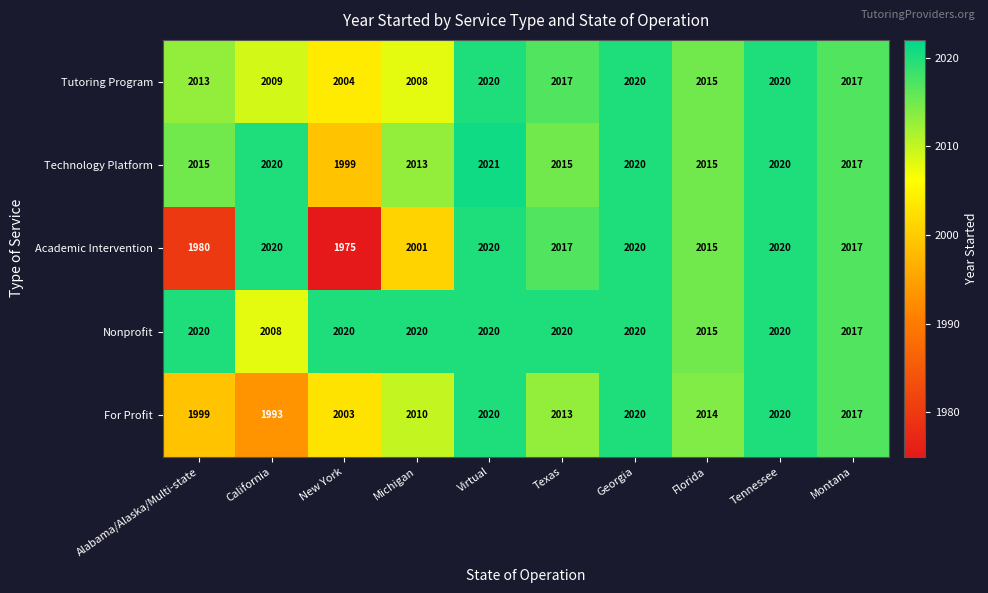

At New York, list the series in order from smallest to largest.

Academic Intervention, Technology Platform, For Profit, Tutoring Program, Nonprofit